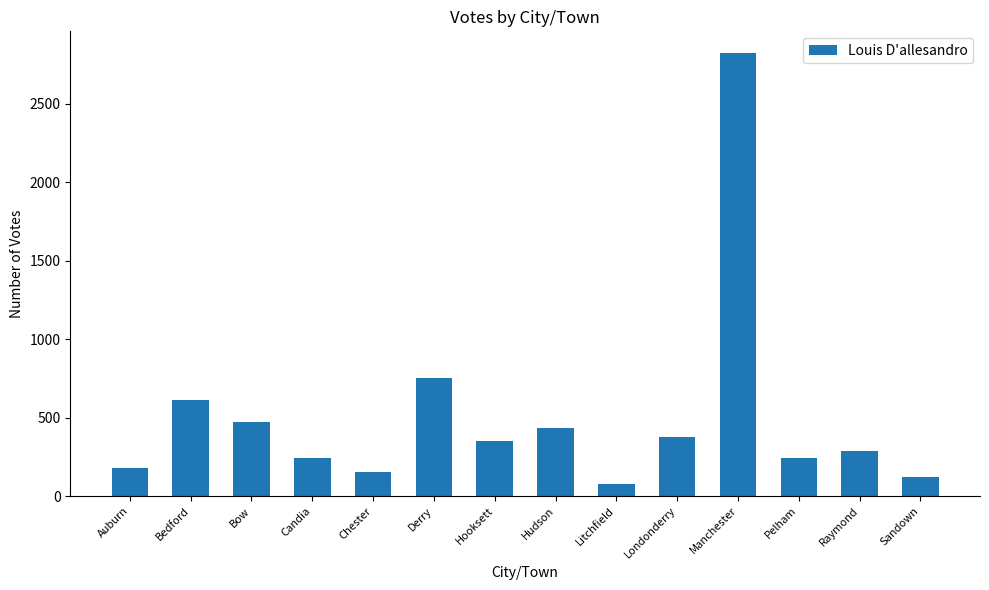

Read the value at Pelham.

240